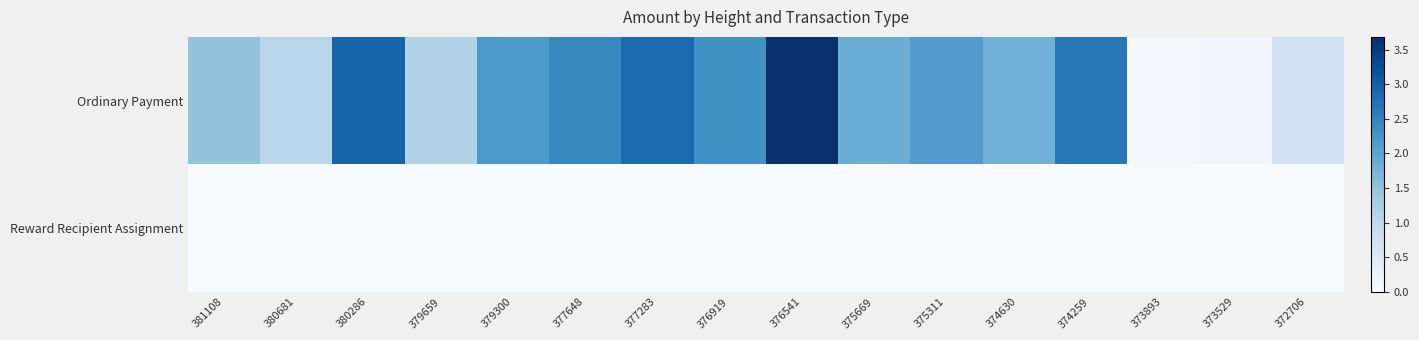

List the series in order of their overall mean, highest first.

Ordinary Payment, Reward Recipient Assignment